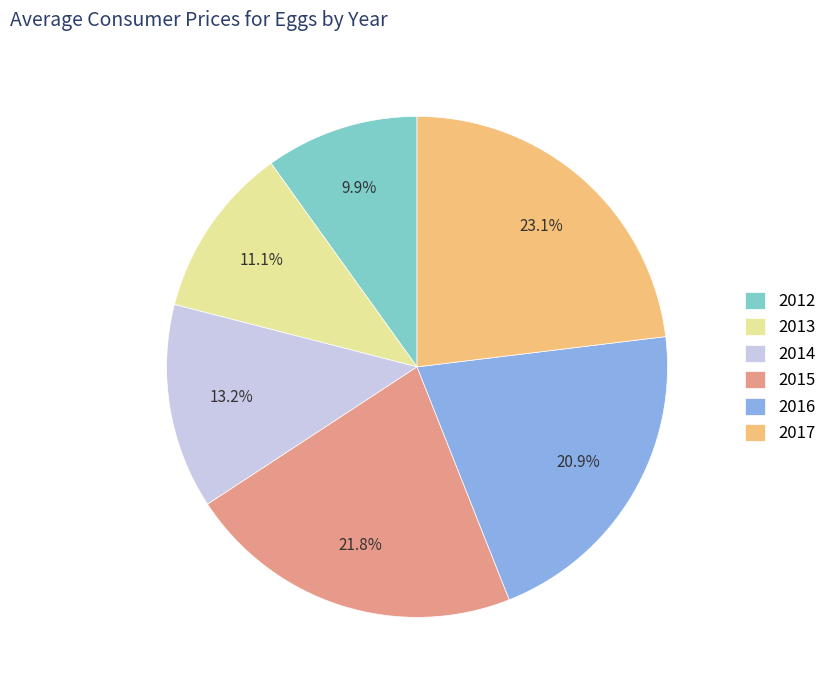

Which slice is the largest?

2017